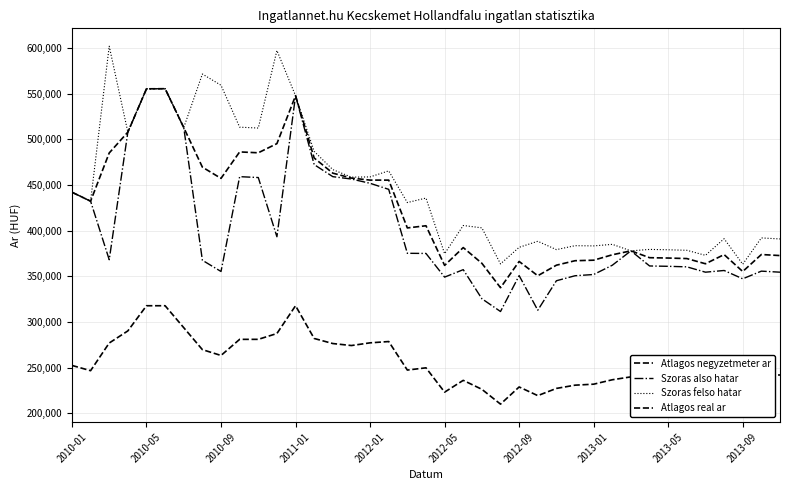

How many lines are shown in the chart?

4